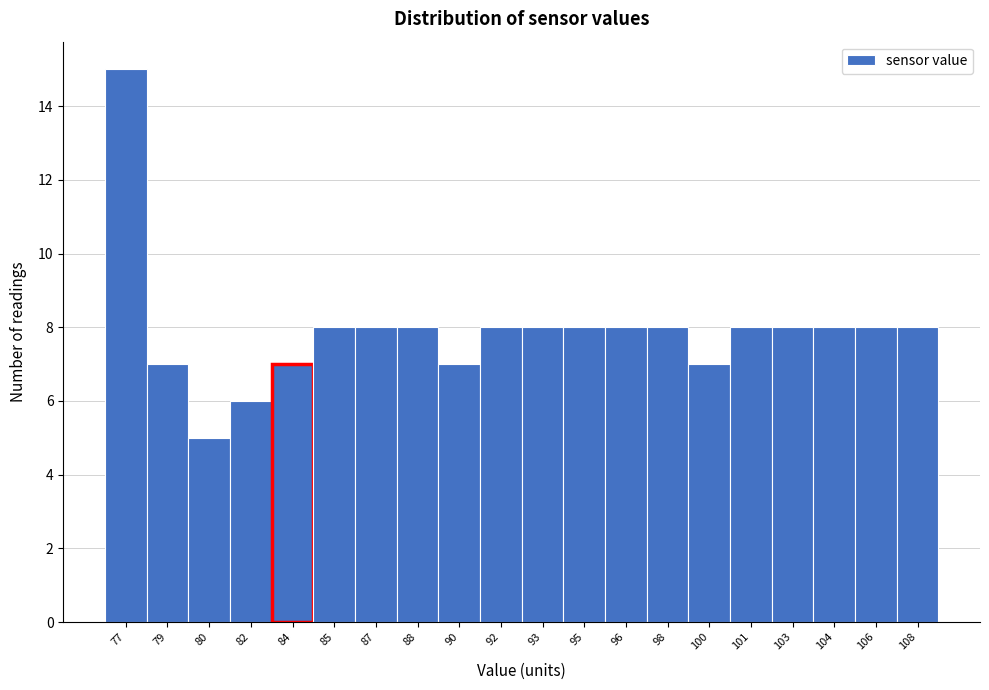

Reading left to right, what are all the values shown in this chart?

15	7	5	6	7	8	8	8	7	8	8	8	8	8	7	8	8	8	8	8